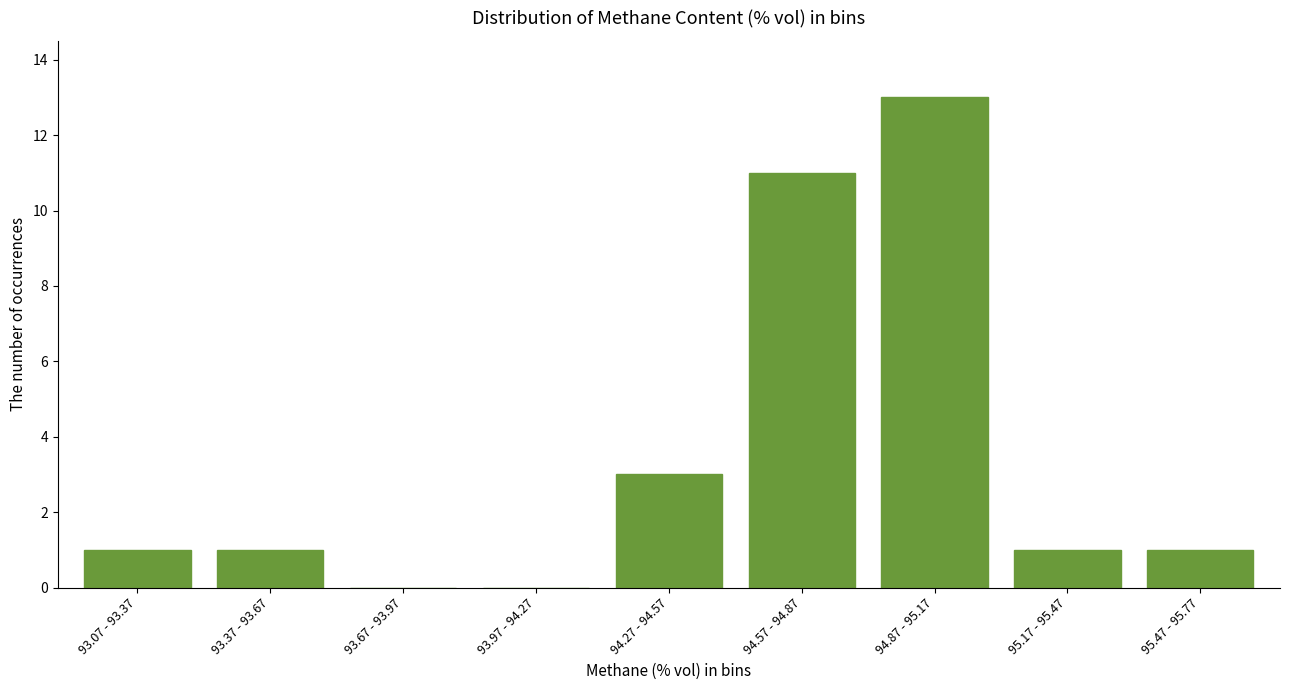

Reading left to right, what are all the values shown in this chart?

93.07 - 93.37=1	93.37 - 93.67=1	93.67 - 93.97=0	93.97 - 94.27=0	94.27 - 94.57=3	94.57 - 94.87=11	94.87 - 95.17=13	95.17 - 95.47=1	95.47 - 95.77=1